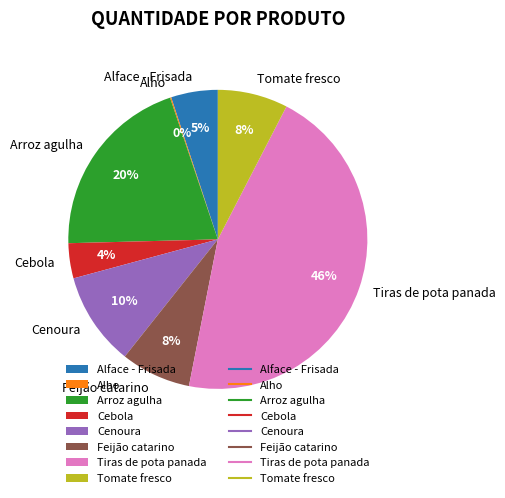

What percentage is the Tomate fresco slice, to the nearest percent?

8%